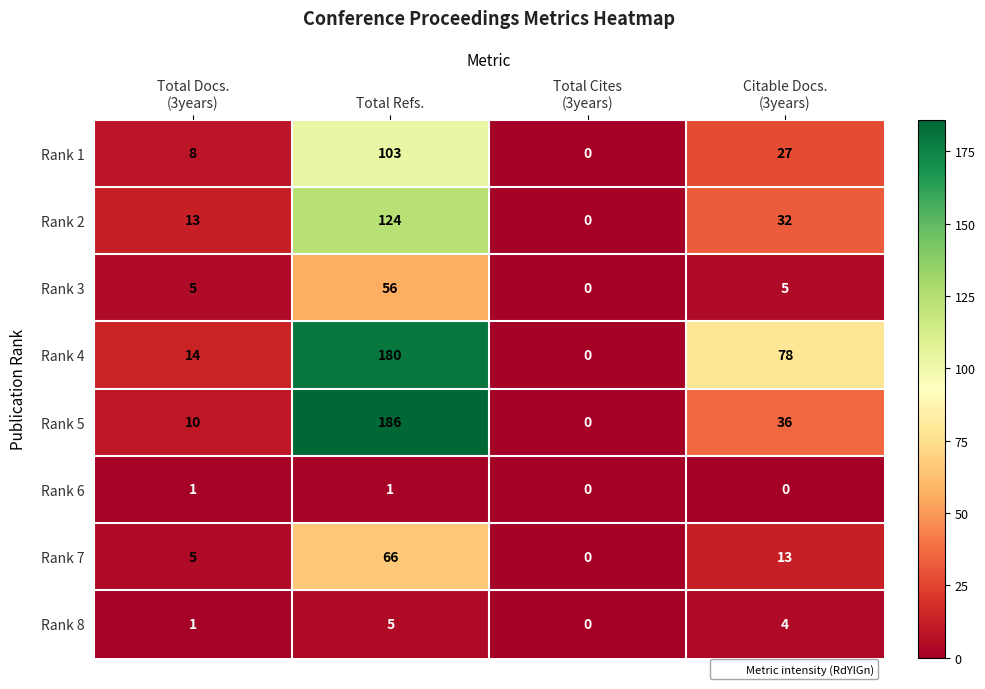

Which label corresponds to the largest value in the chart?

Total Refs.